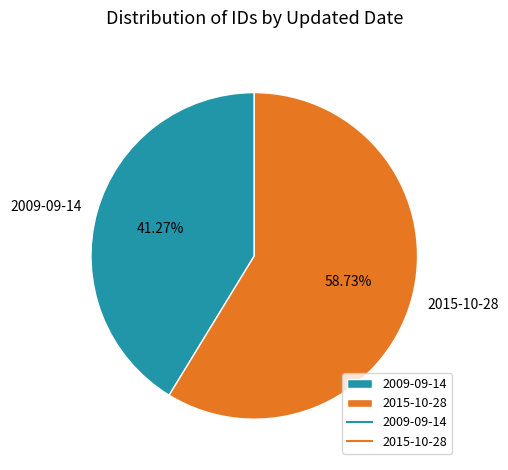

Is it true that 2009-09-14 is 36% of the pie?

False